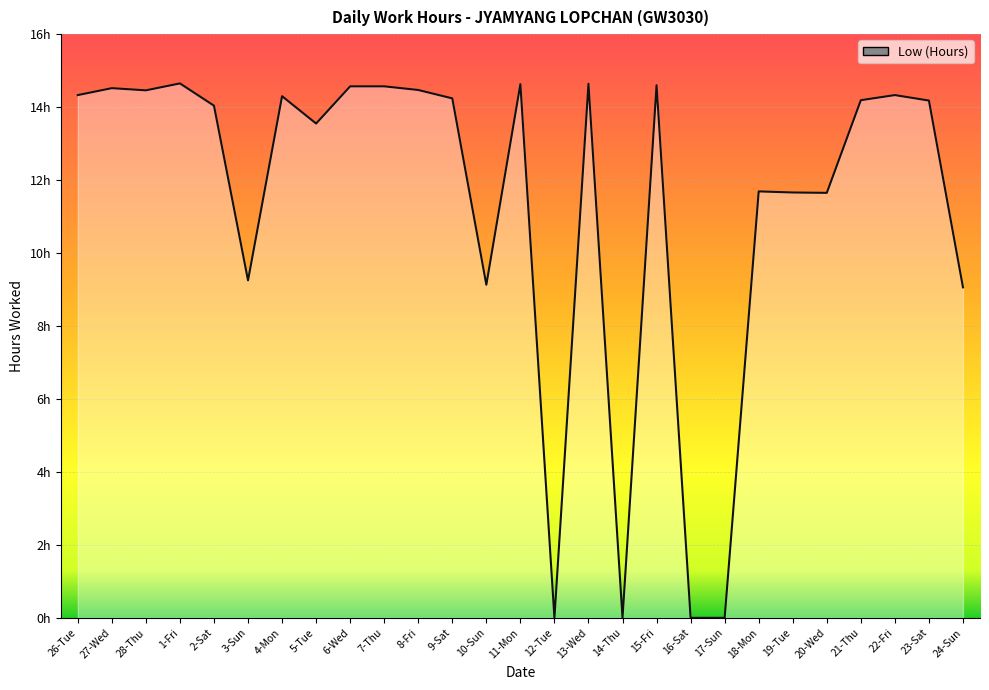

True or false: the data shows 22.7 at 21-Thu.

False